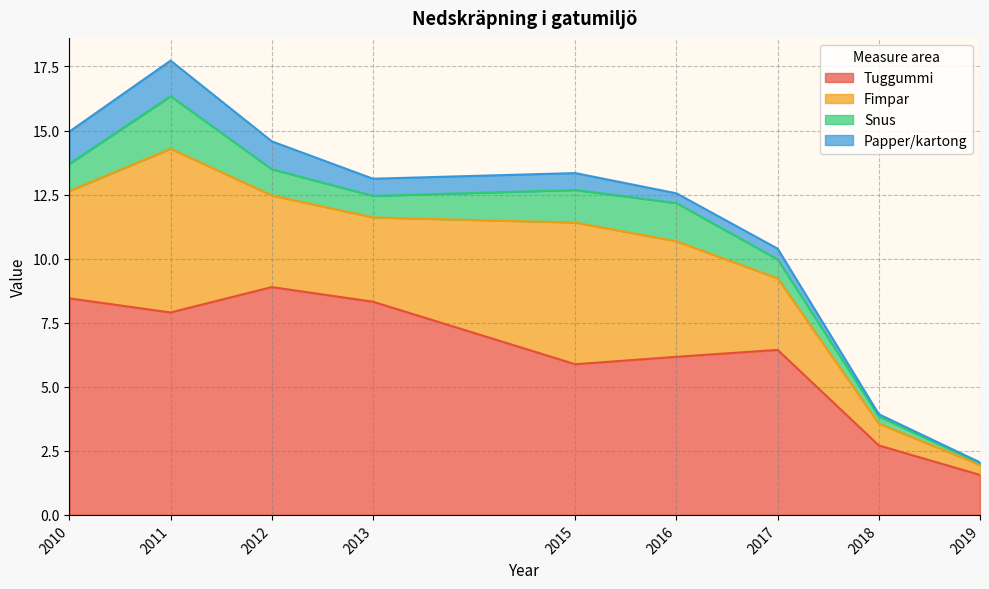

How many data points in Snus are above 1?

5